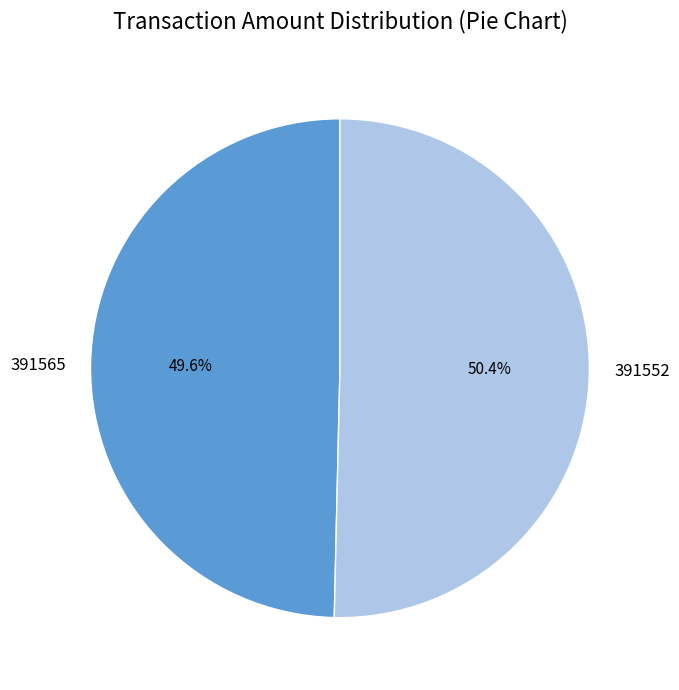

What is the ratio of the value at 391565 to the value at 391552?

1.0